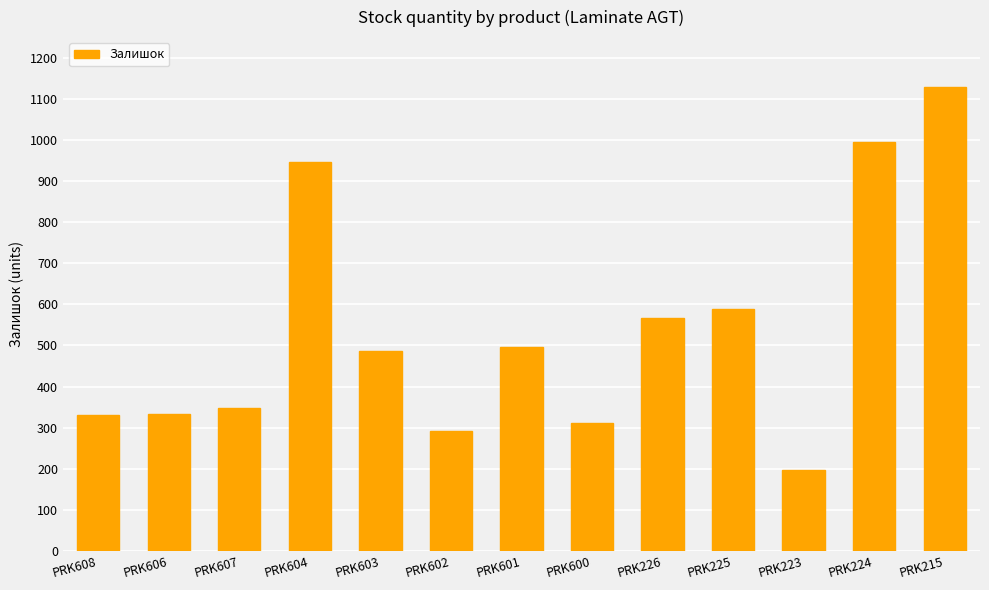

Which category has the lowest value across all series?

PRK223